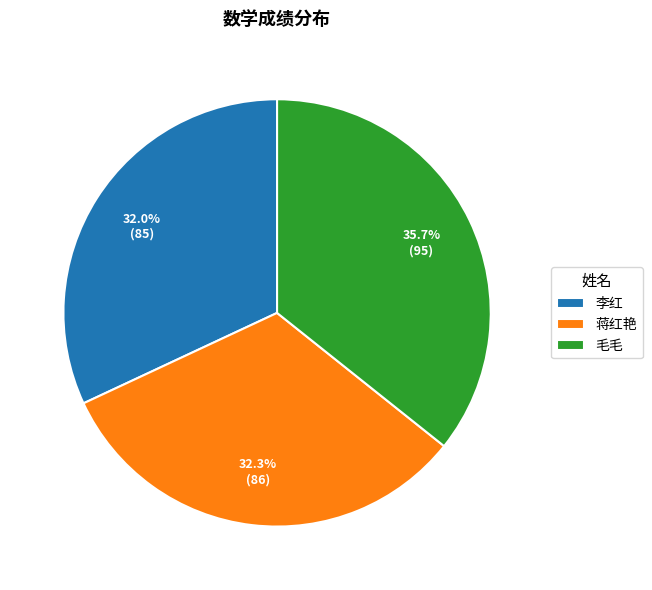

Is it true that 毛毛 is 36% of the pie?

True